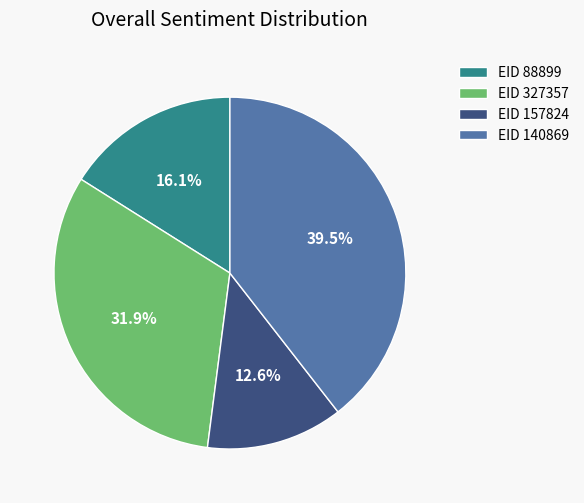

Approximately how many times larger is the value at EID 157824 compared to EID 140869?

0.3